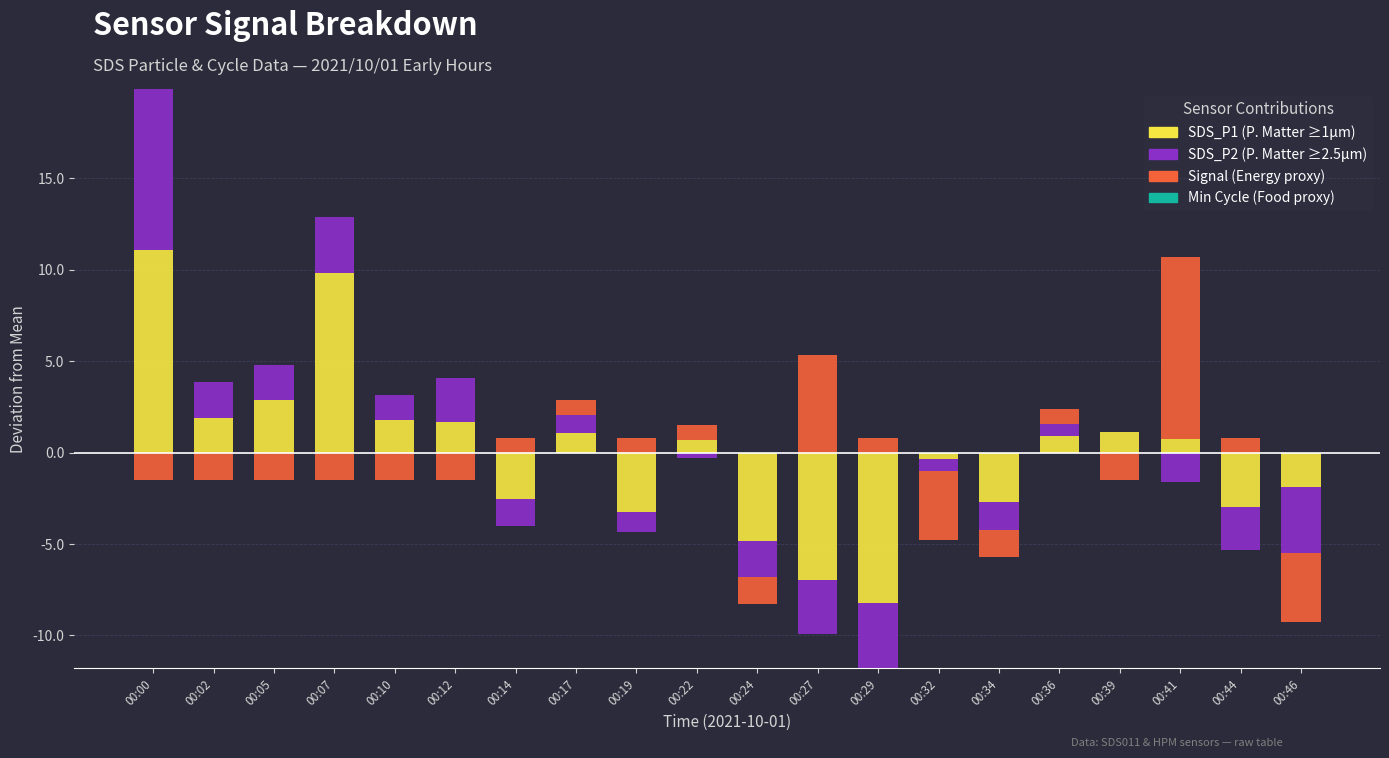

Which series has the largest total across all categories?

SDS_P1 (P. Matter ≥1μm)